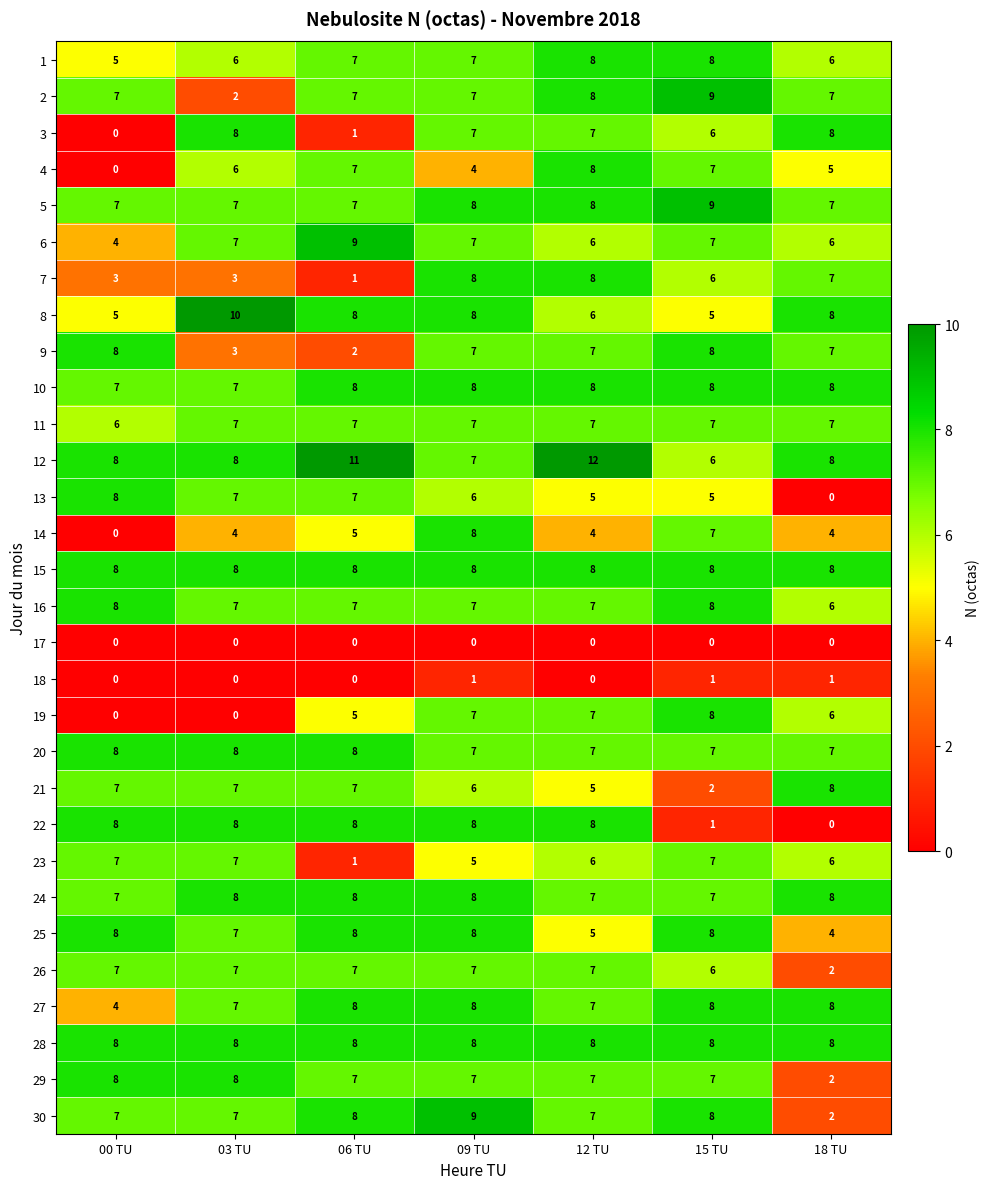

At how many categories does at least one series exceed 5?

7